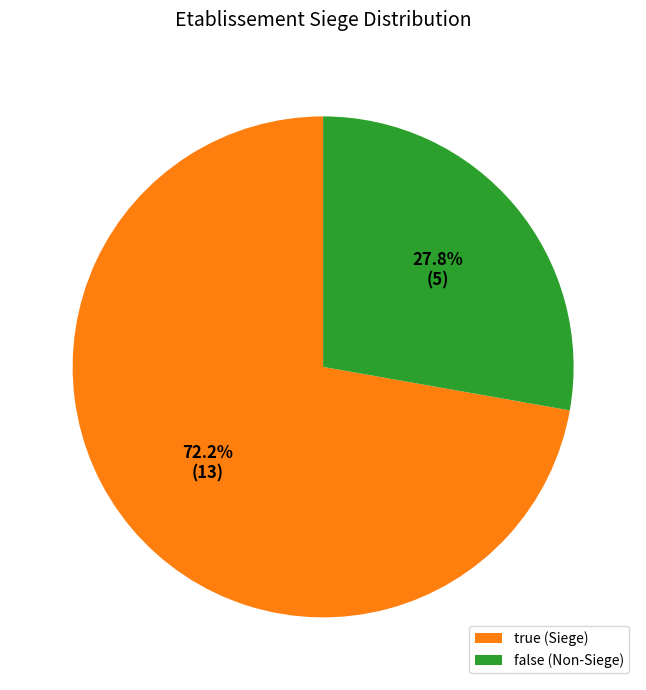

Approximately how many times larger is the value at false compared to true?

0.4